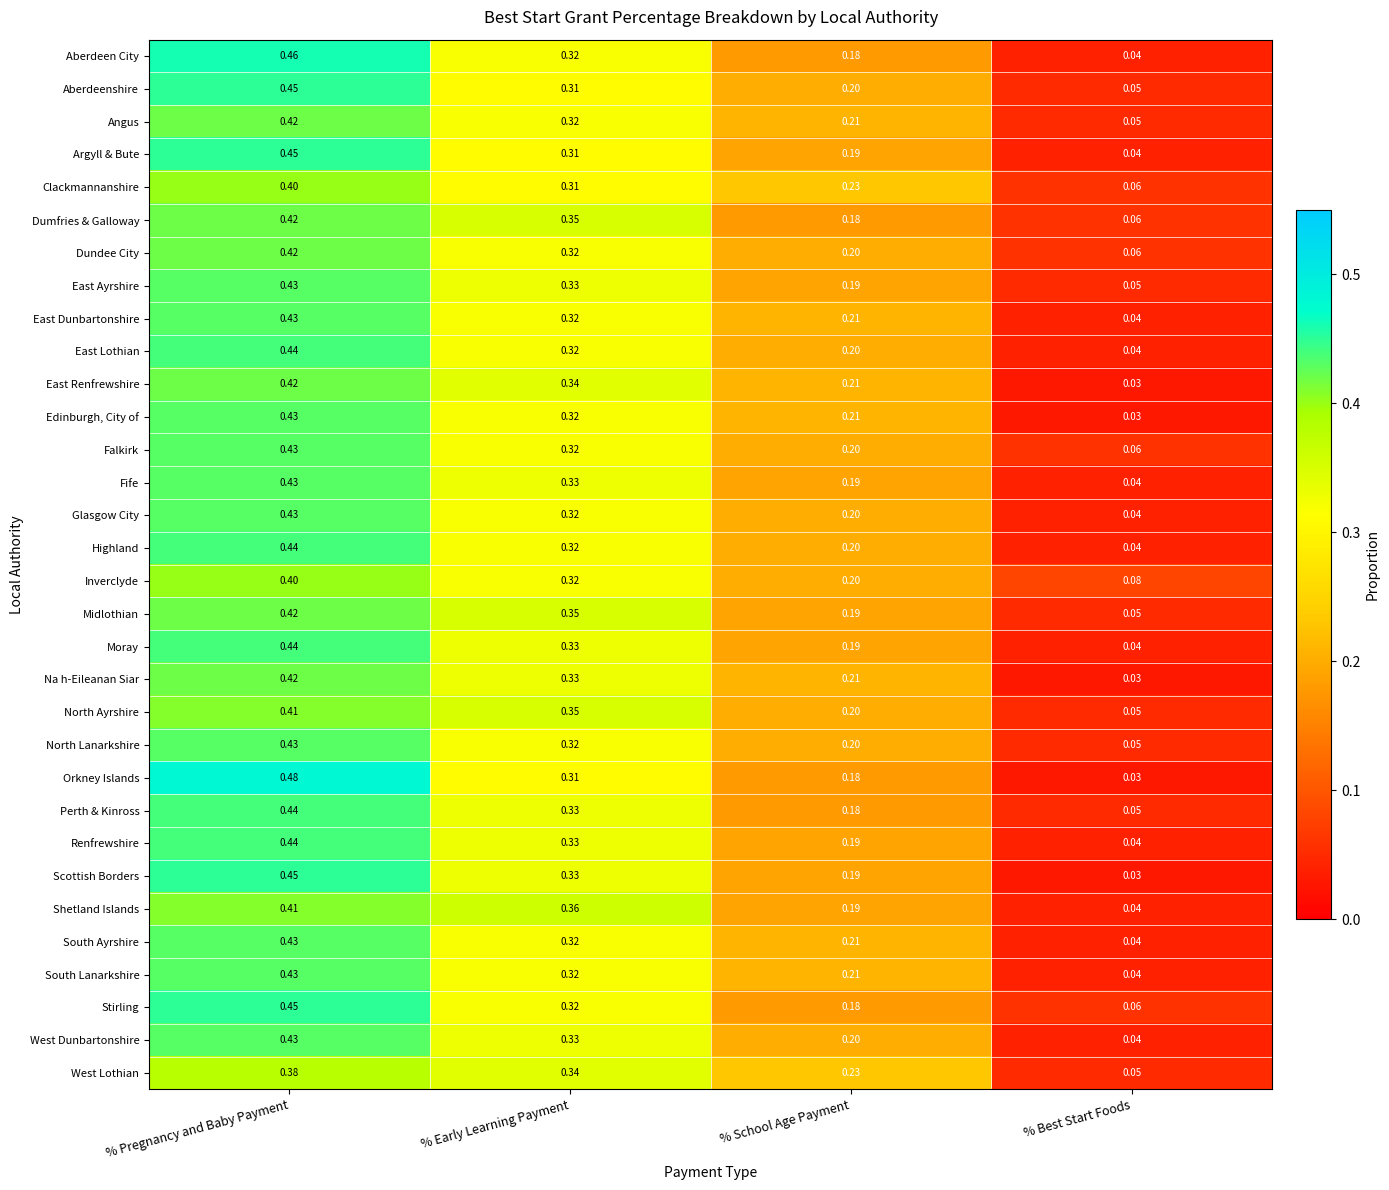

List the labels in order of Shetland Islands value, largest first.

% Pregnancy and Baby Payment, % Early Learning Payment, % School Age Payment, % Best Start Foods